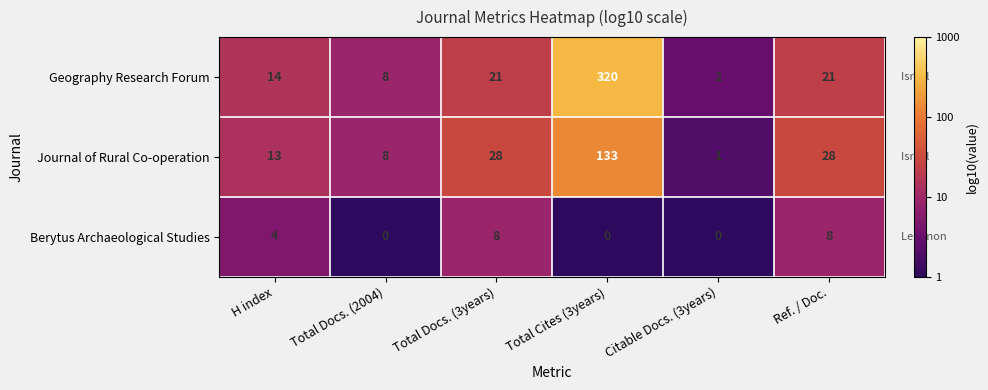

Rank the series by their maximum value, from lowest to highest.

Berytus Archaeological Studies, Journal of Rural Co-operation, Geography Research Forum